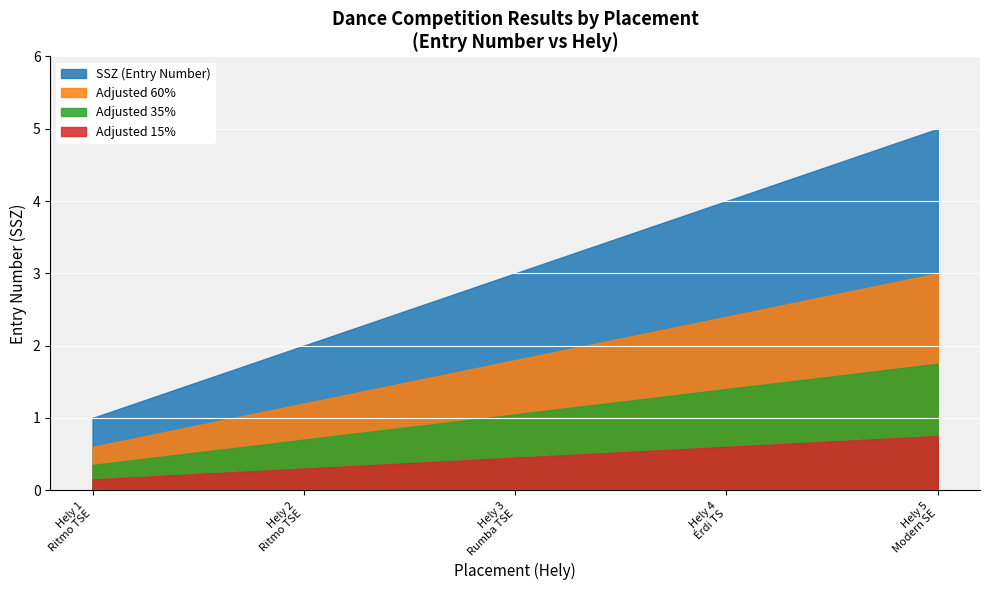

Reading left to right, extract all data points from this chart.

1=1	2=2	3=3	4=4	5=5